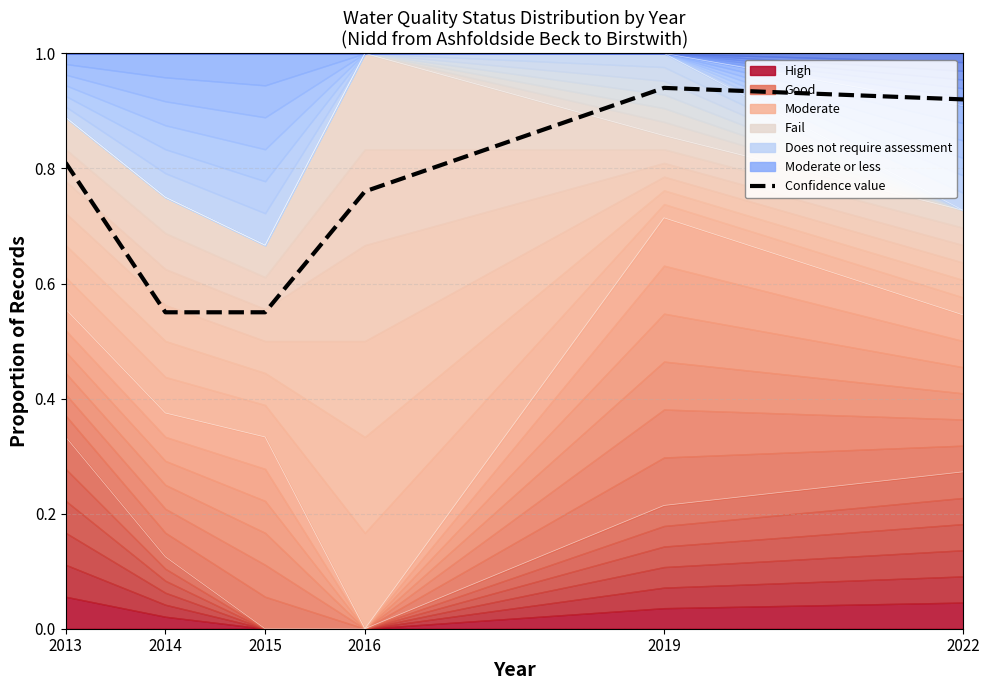

Between 2014 and 2015, which is larger?

2014